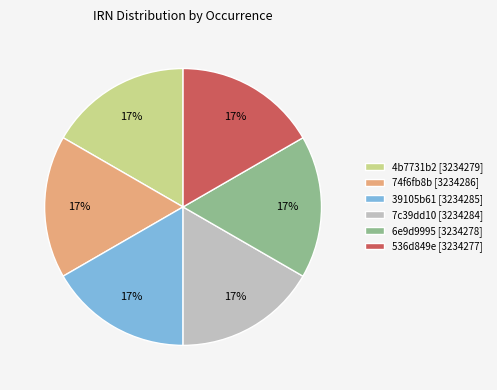

Does any single category account for the majority?

No